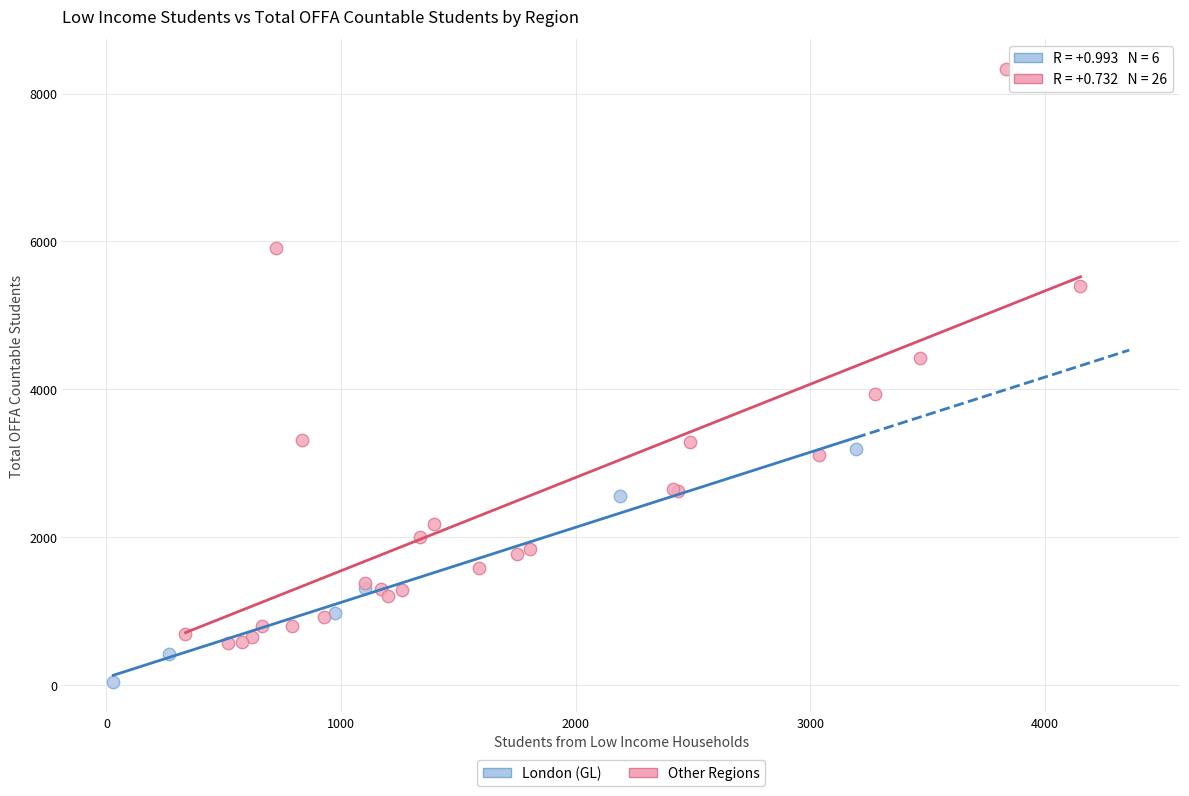

Which series reaches the maximum Y coordinate?

Other Regions